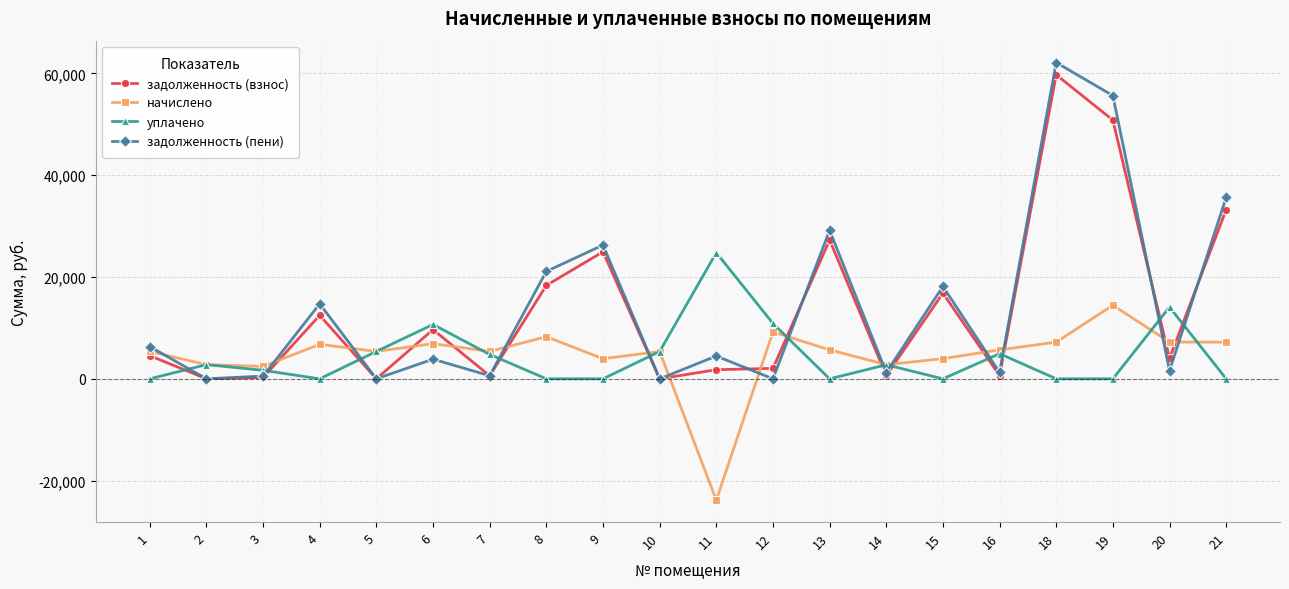

How many series are shown in this chart?

4